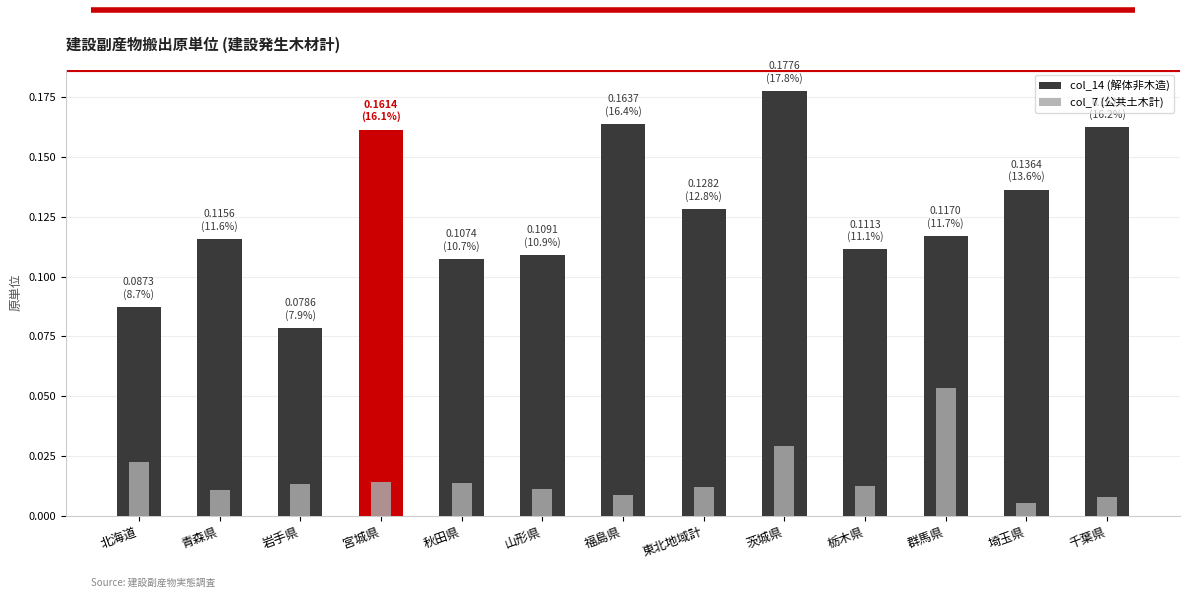

What is the value of the col_14 (解体非木造) bar at the 9th from the left?

0.2